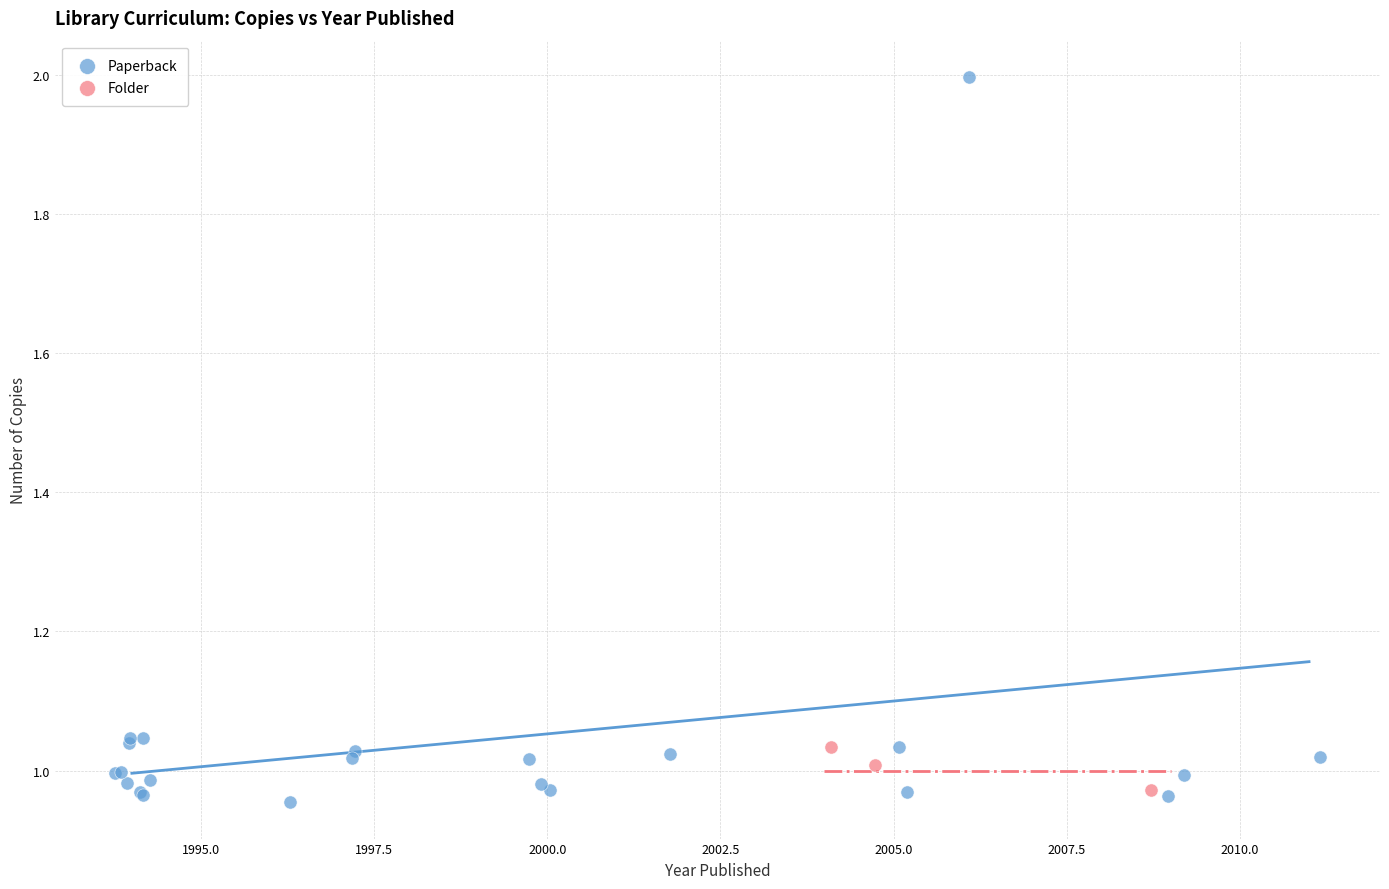

Which series has the largest Y range (max minus min)?

Paperback